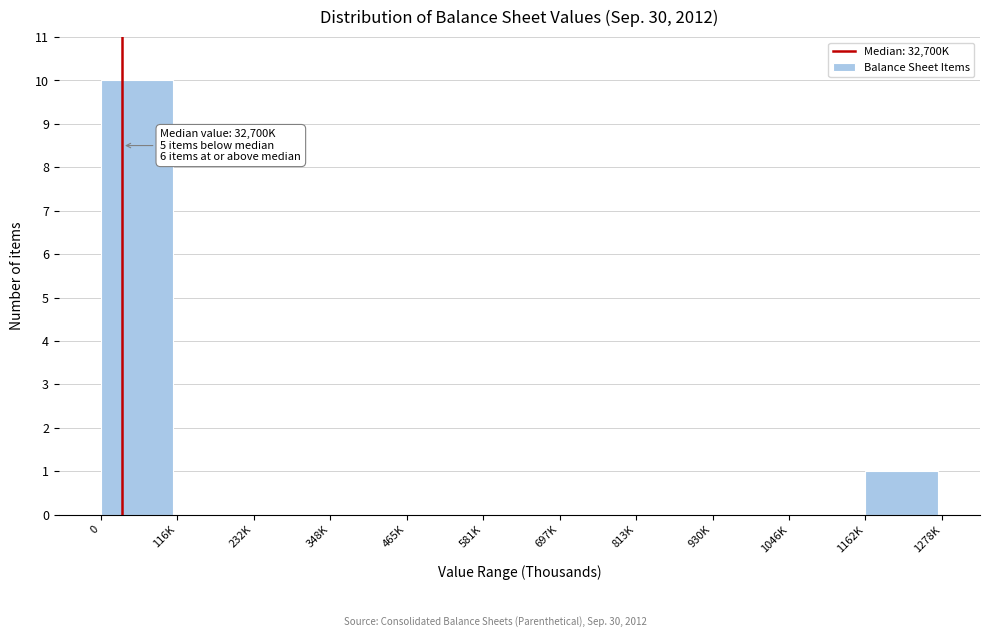

Reading left to right, list all the values displayed in this chart.

0=10	116K=0	232K=0	348K=0	465K=0	581K=0	697K=0	813K=0	930K=0	1046K=0	1162K=1